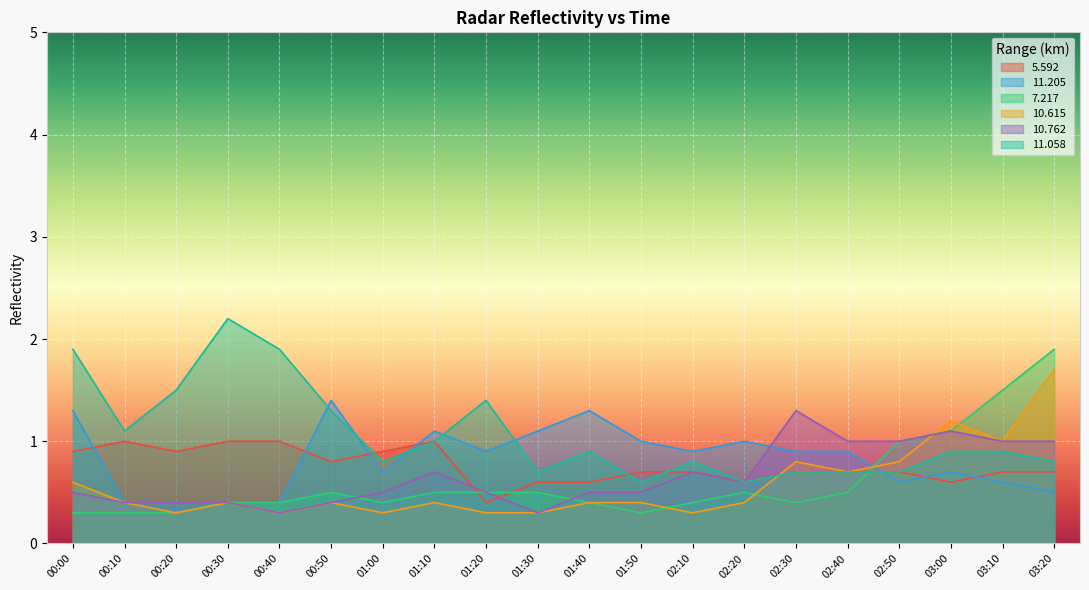

Where do  10.615 and   7.217 first cross each other?

01:50 and 02:10